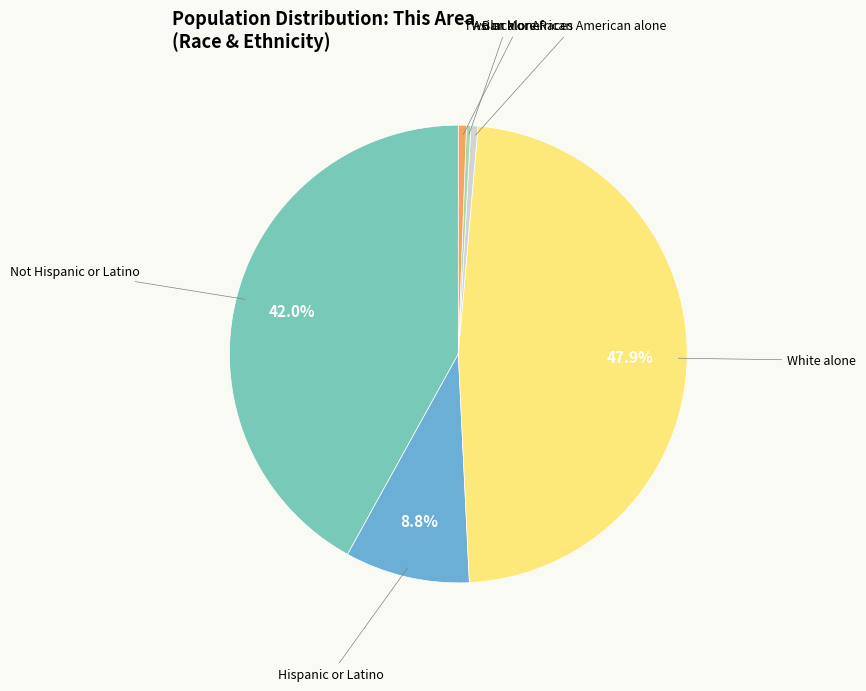

Is there a majority slice in this chart?

No